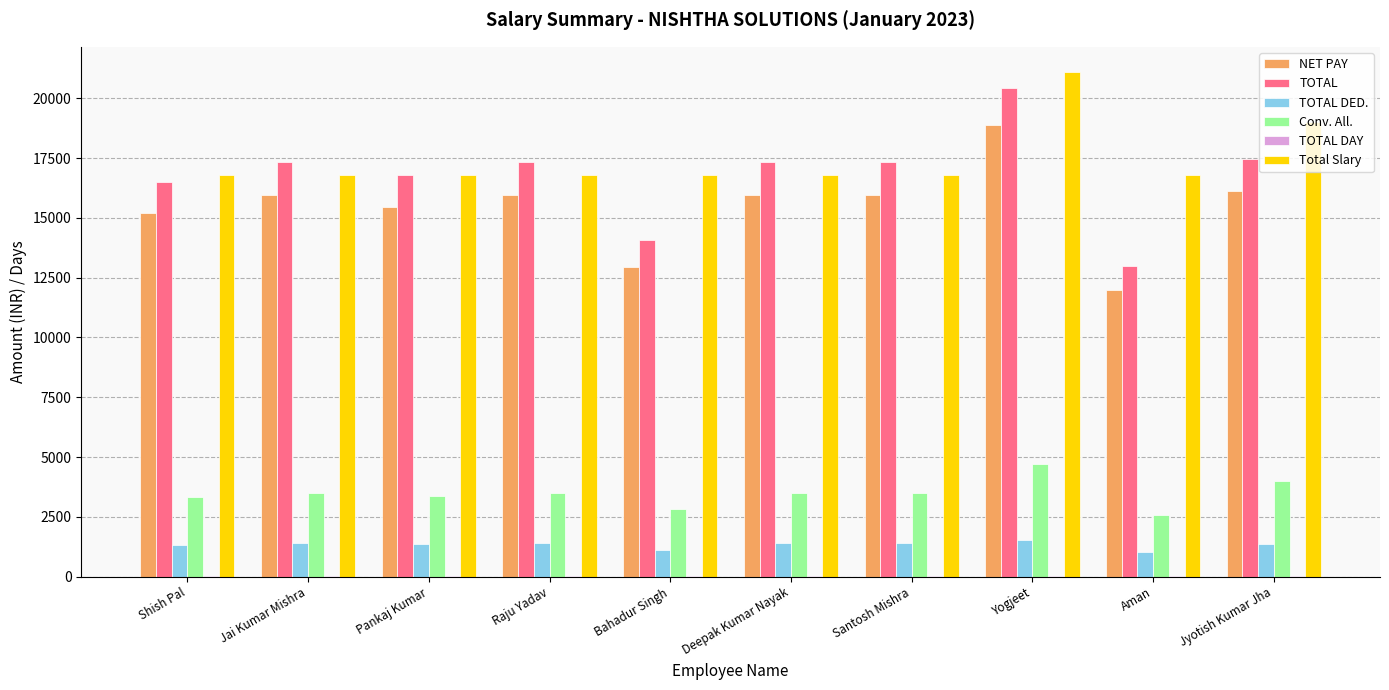

The value of NET PAY at Yogjeet is 5717.5. True or false?

False